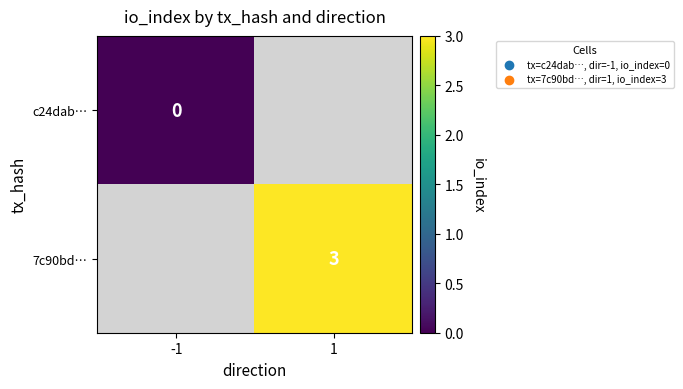

The value of 7c90bd… at 1 is 4. True or false?

False